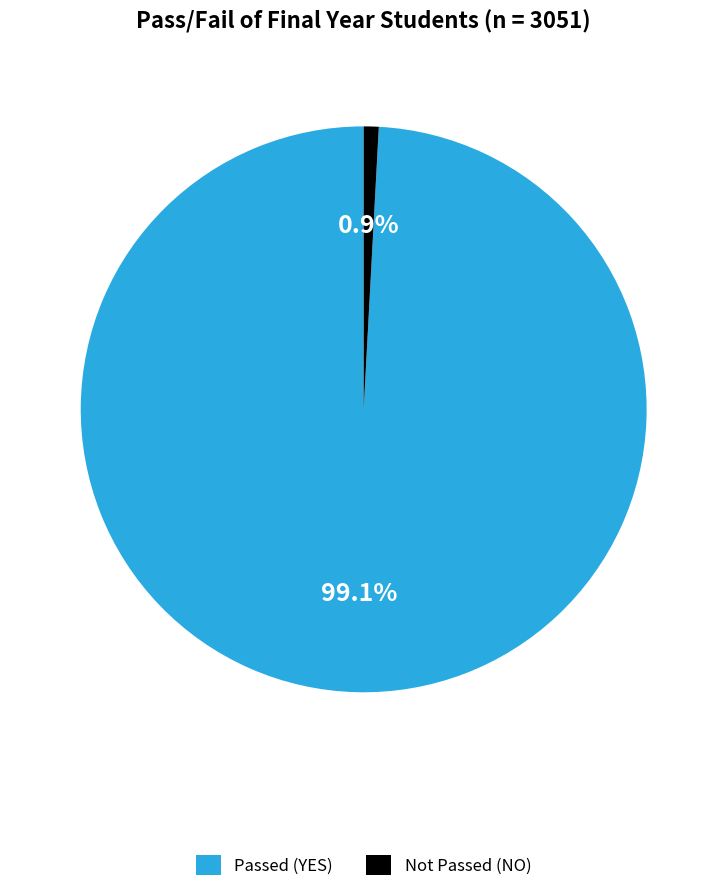

What is the largest slice in the pie chart?

Passed (YES)